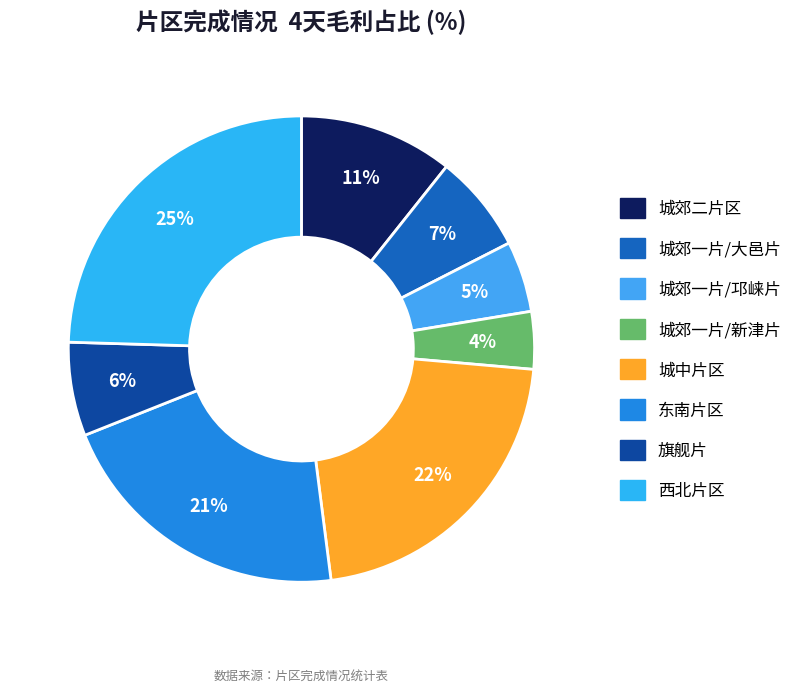

What is the largest slice in the pie chart?

西北片区